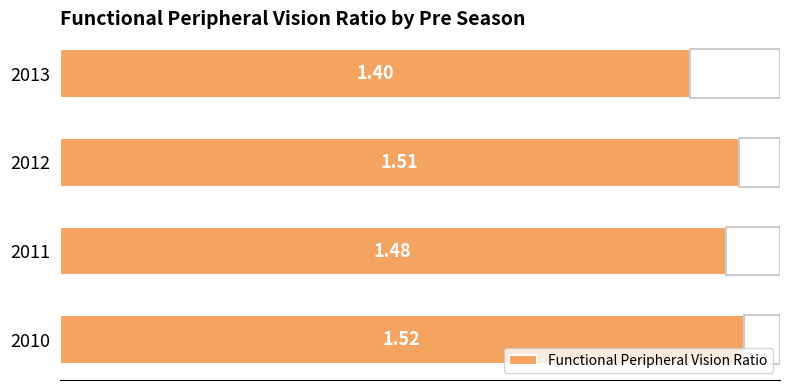

Which category has the lowest value across all series?

2013